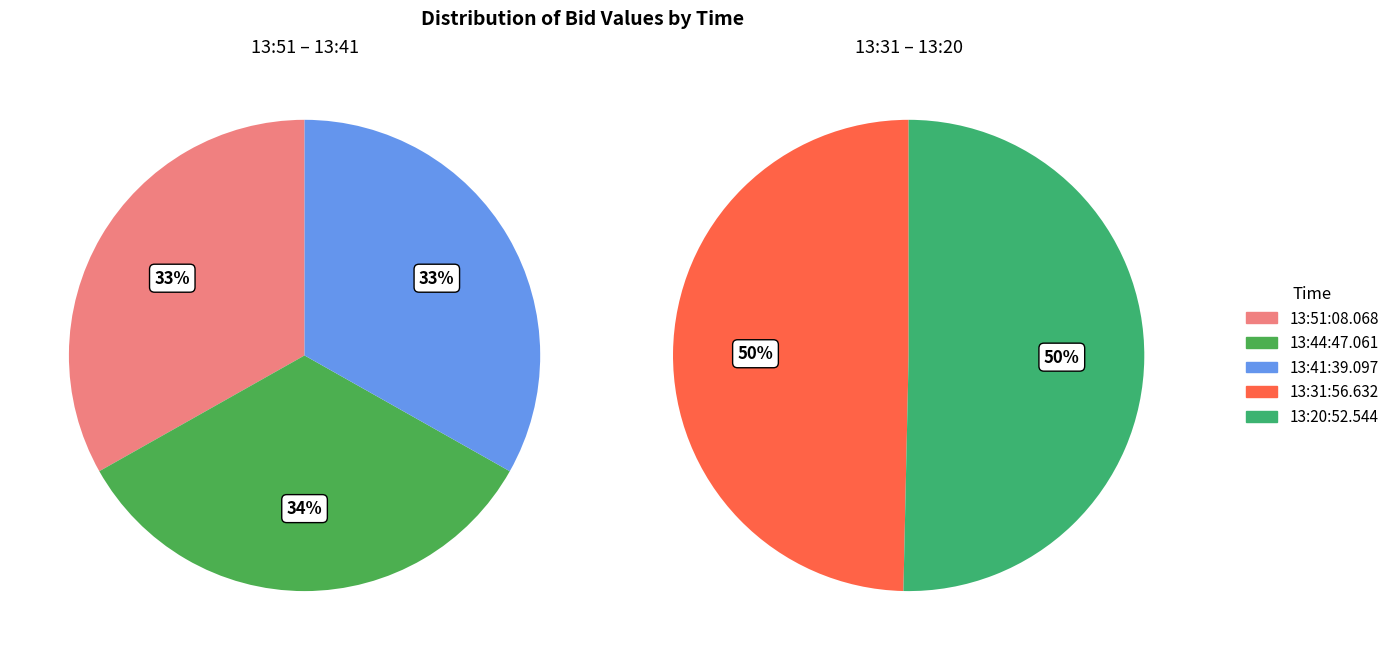

How many slices are in this pie chart?

5